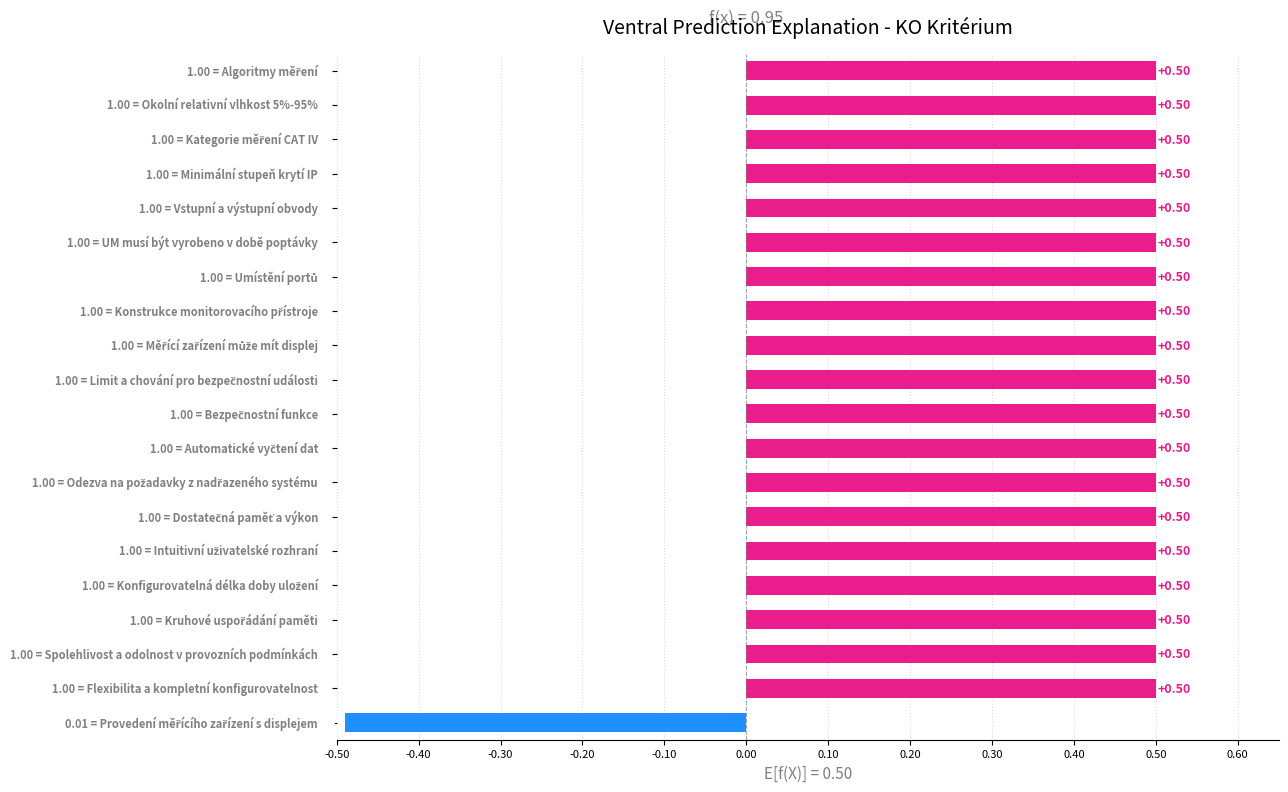

Reading left to right, list all the values displayed in this chart.

-0.5	0.5	0.5	0.5	0.5	0.5	0.5	0.5	0.5	0.5	0.5	0.5	0.5	0.5	0.5	0.5	0.5	0.5	0.5	0.5